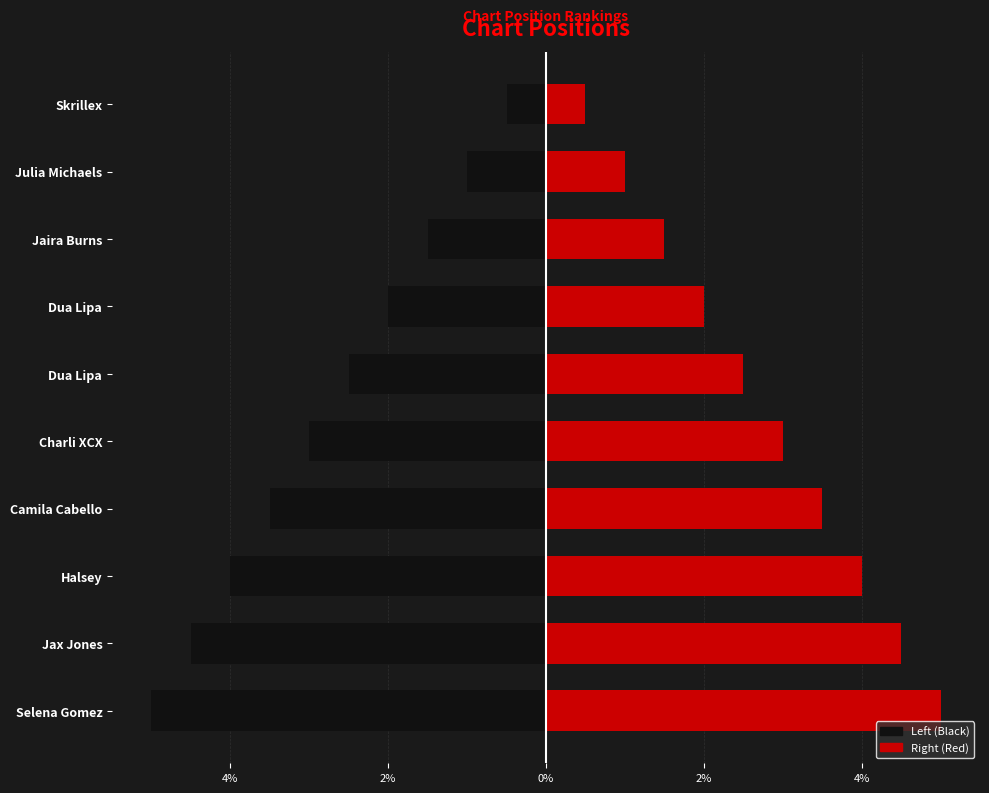

What is the difference between the maximum and minimum values in the Right series?

4.5